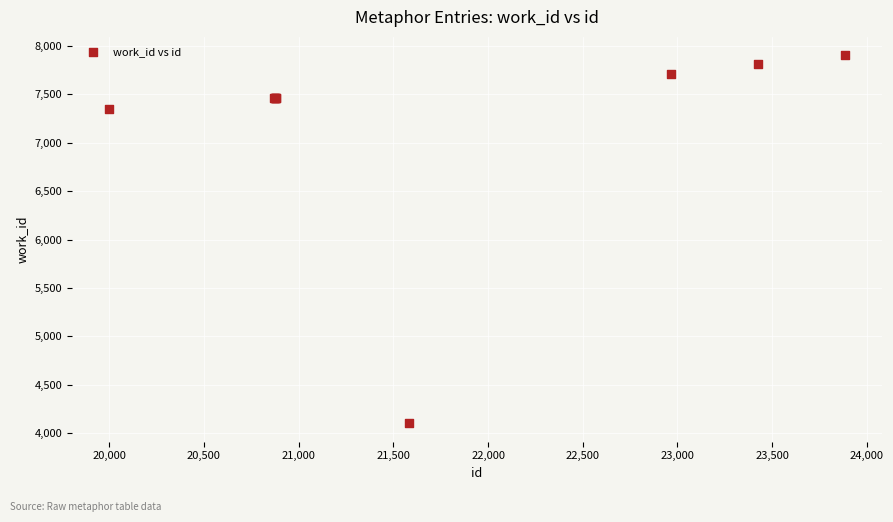

What Y value in the scatter plot is closest to 6003?

7346